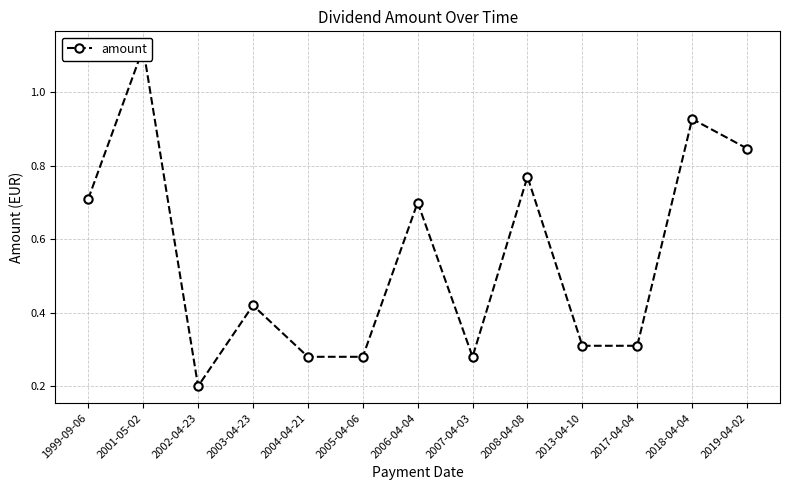

What is the maximum value shown in the chart?

1.1